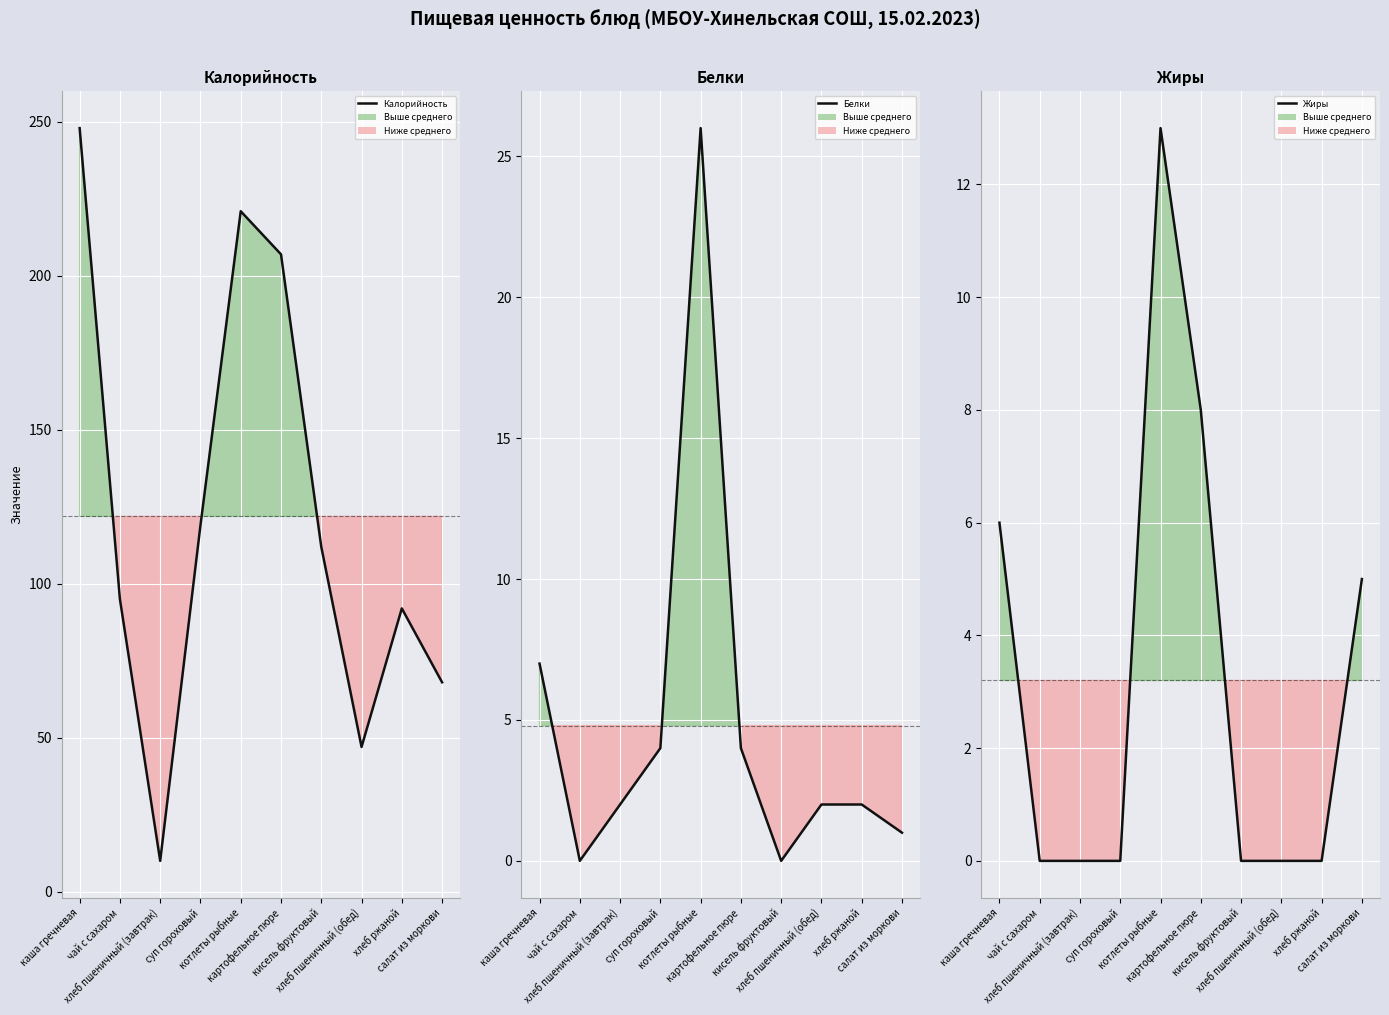

The Белки series shows 0 at чай с сахаром. True or false?

True